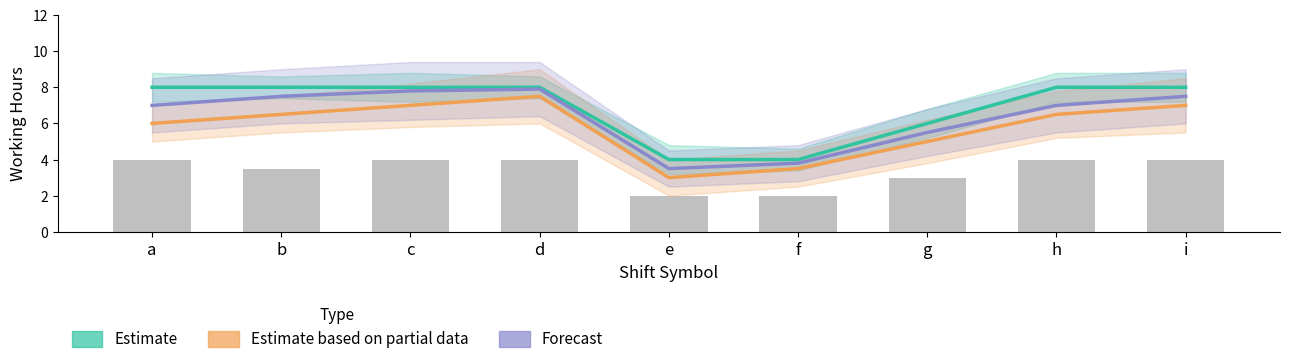

Reading left to right, extract all data points from this chart.

Estimate: 8.0	8.0	8.0	8.0	4.0	4.0	6.0	8.0	8.0
Estimate based on partial data: 6.0	6.5	7.0	7.5	3.0	3.5	5.0	6.5	7.0
Forecast: 7.0	7.5	7.8	7.9	3.5	3.8	5.5	7.0	7.5